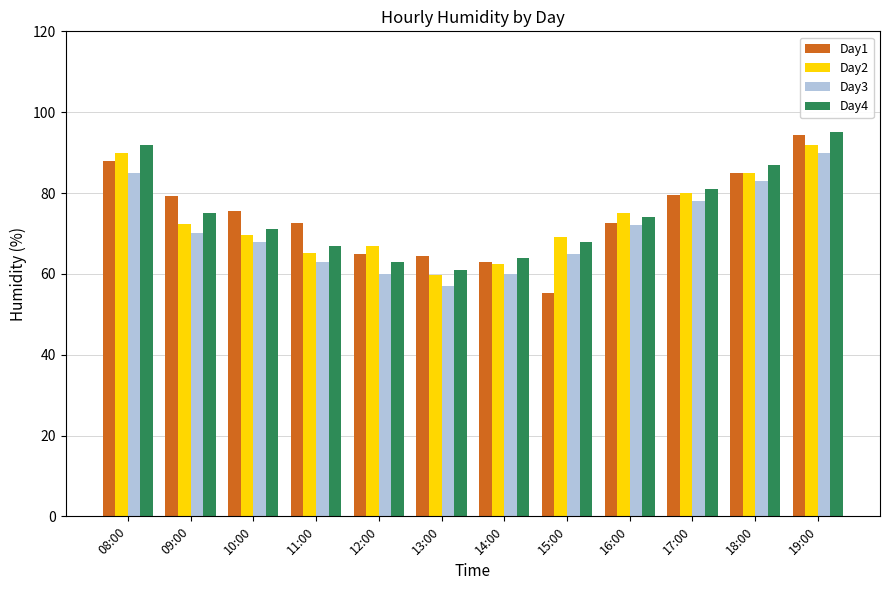

What is the spread (max minus min) of values at 19:00?

5.0